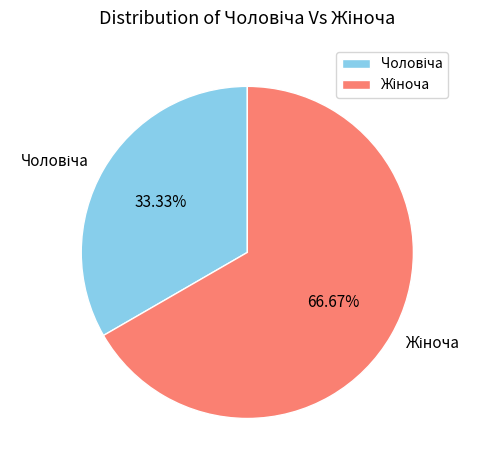

How many segments does this pie chart have?

2